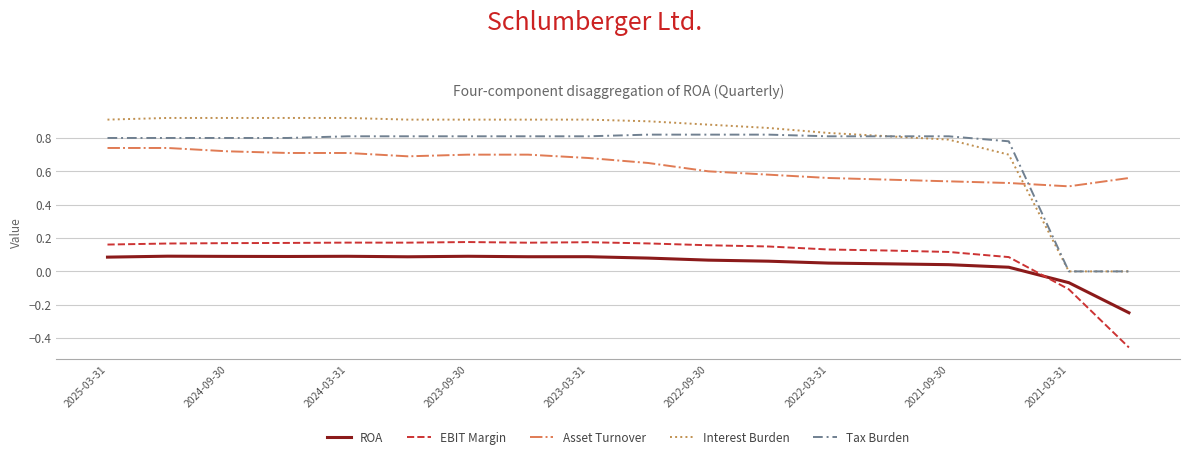

Which series has the widest spread of values?

Interest Burden